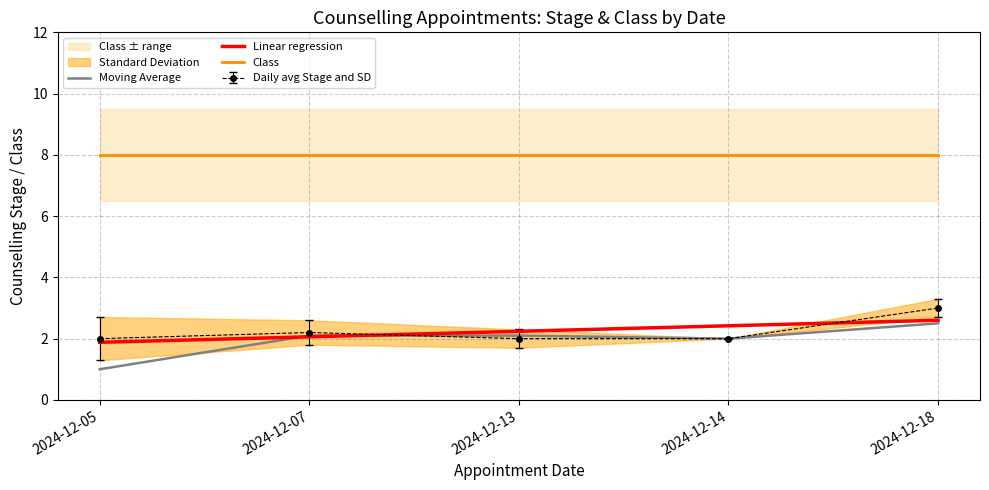

True or false: Class has more than 2 interior local peaks.

False